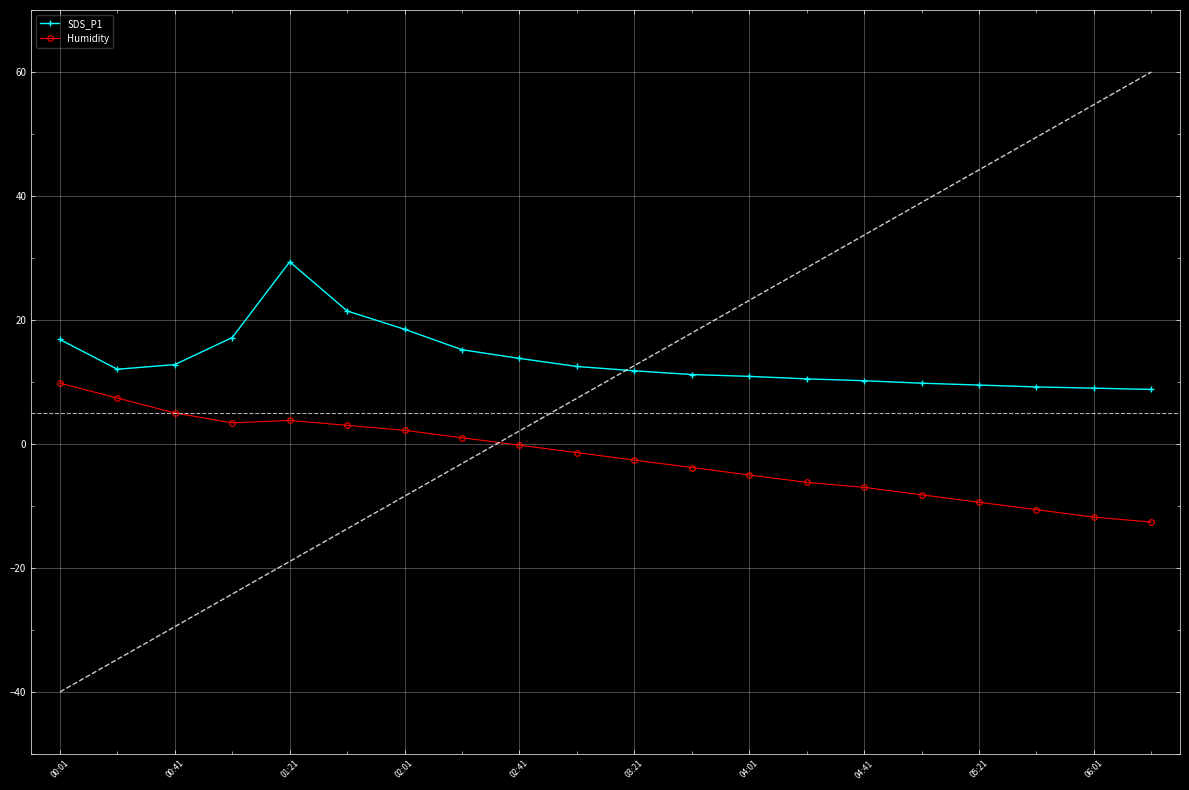

The value of SDS_P1 at 06:01 is 2.6. True or false?

False